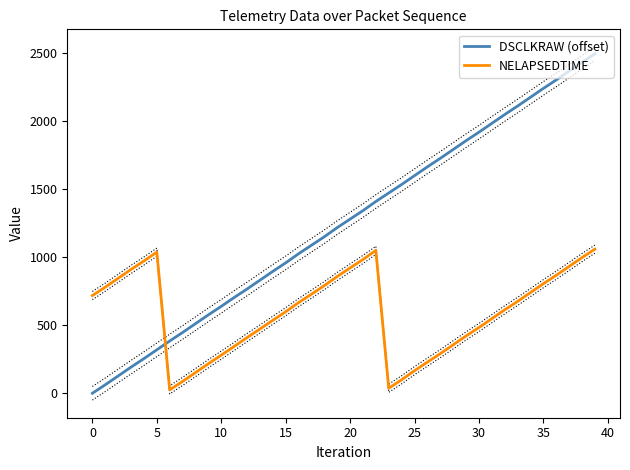

What is the difference between the highest and lowest values at 23?

1434.8